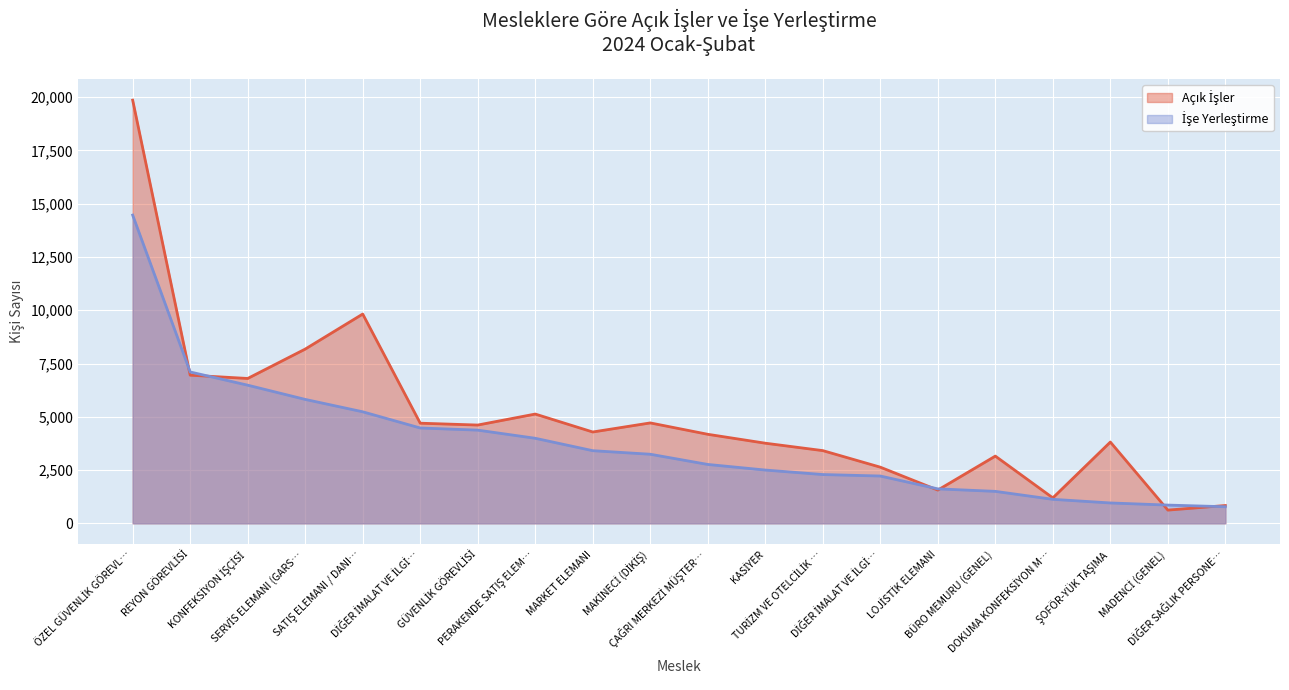

What is the label of the 7th point from the left?

GÜVENLİK GÖREVLİSİ